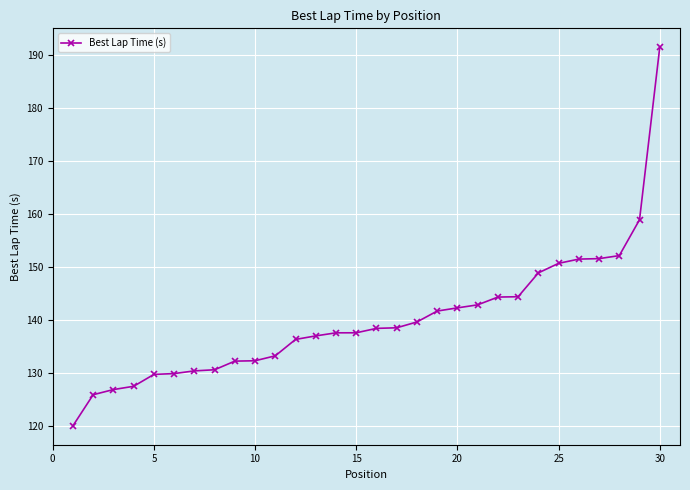

What is the smallest value displayed?

120.0